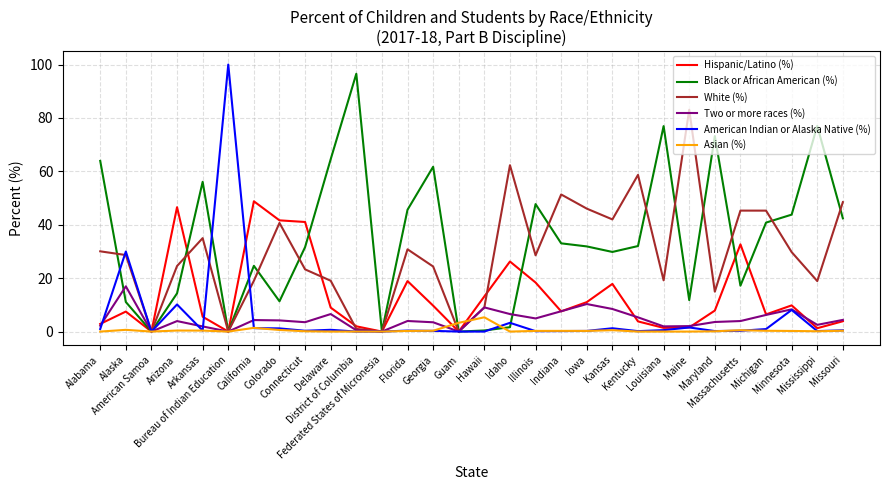

Which series has the largest total across all categories?

Black or African American (%)